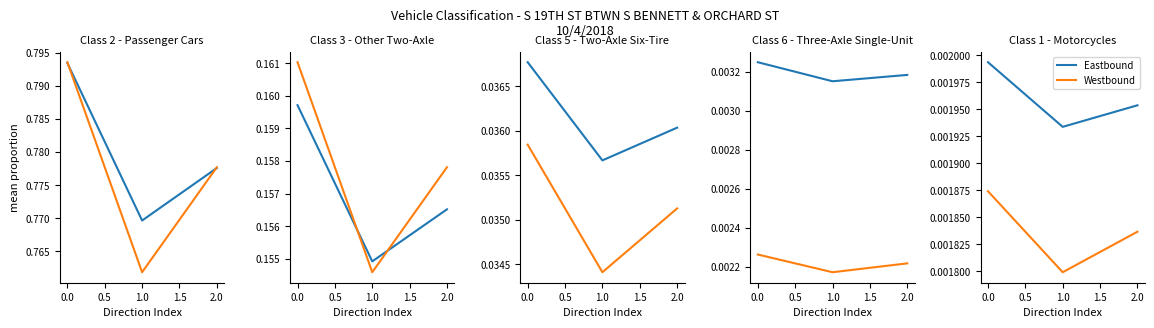

The Westbound series shows 0.0 at 1.0. True or false?

True